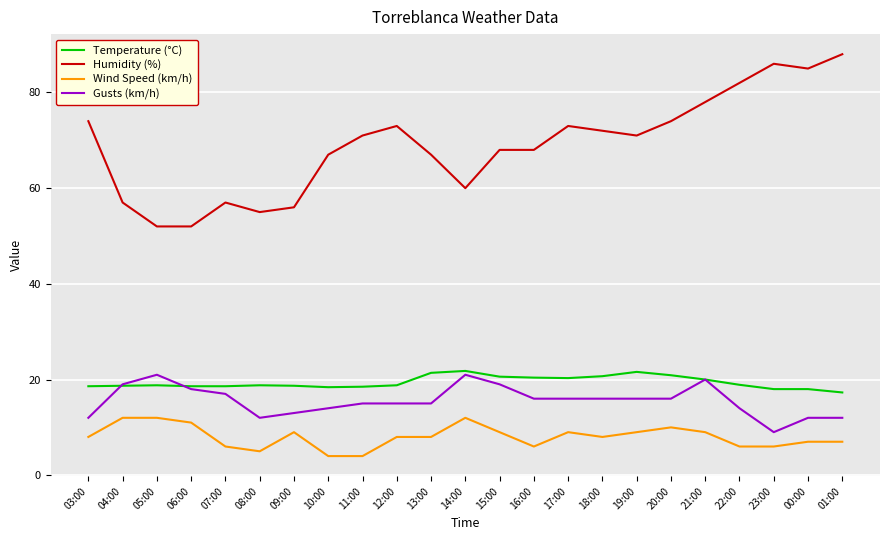

What is the total value across all series at 18:00?

116.7